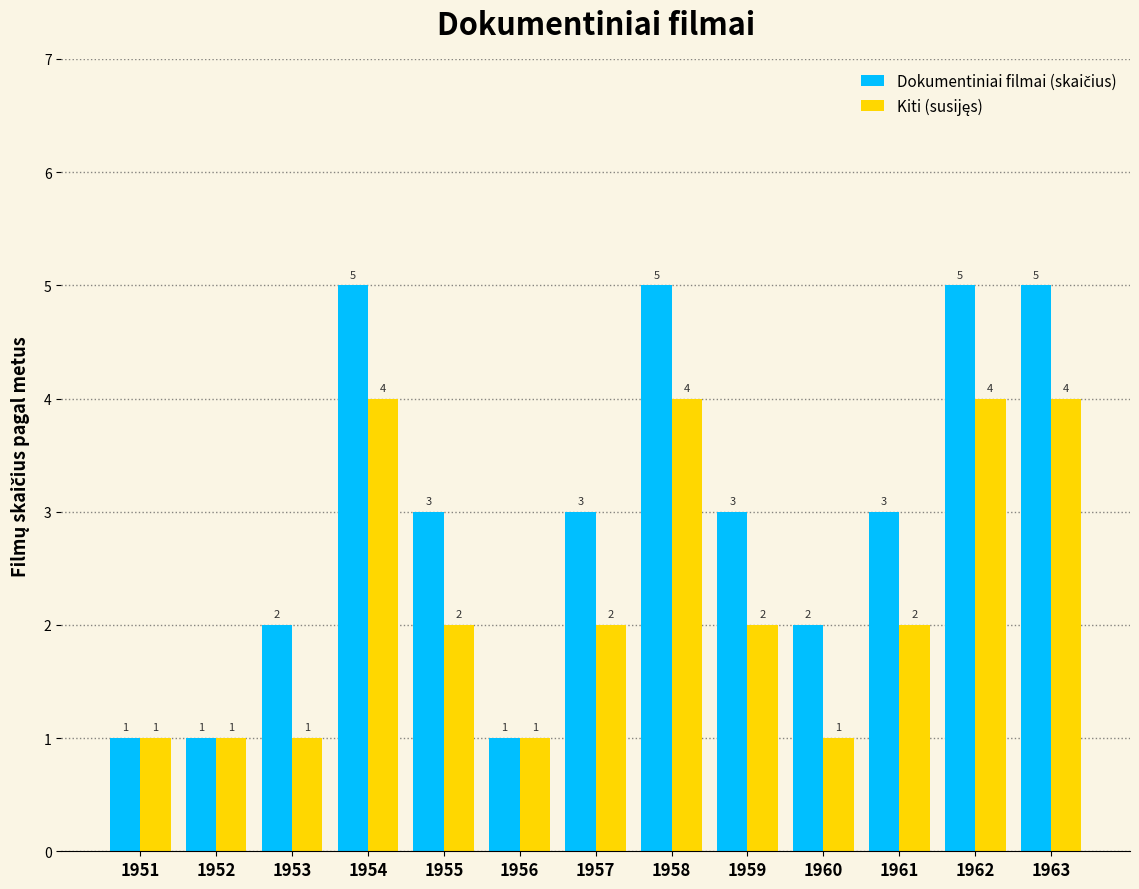

At how many categories does at least one series exceed 4?

4